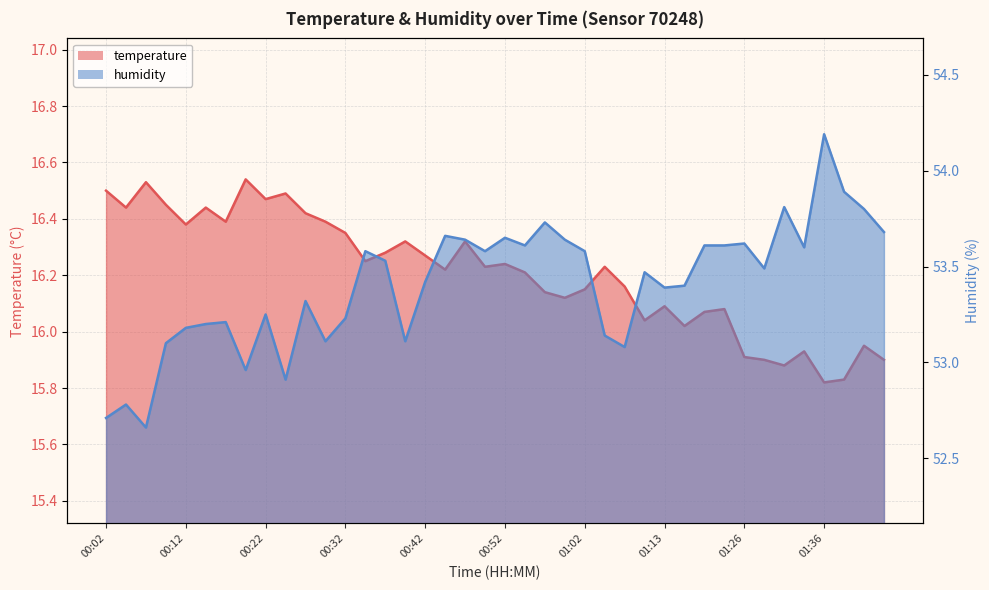

What are all the series names shown in the legend?

temperature, humidity